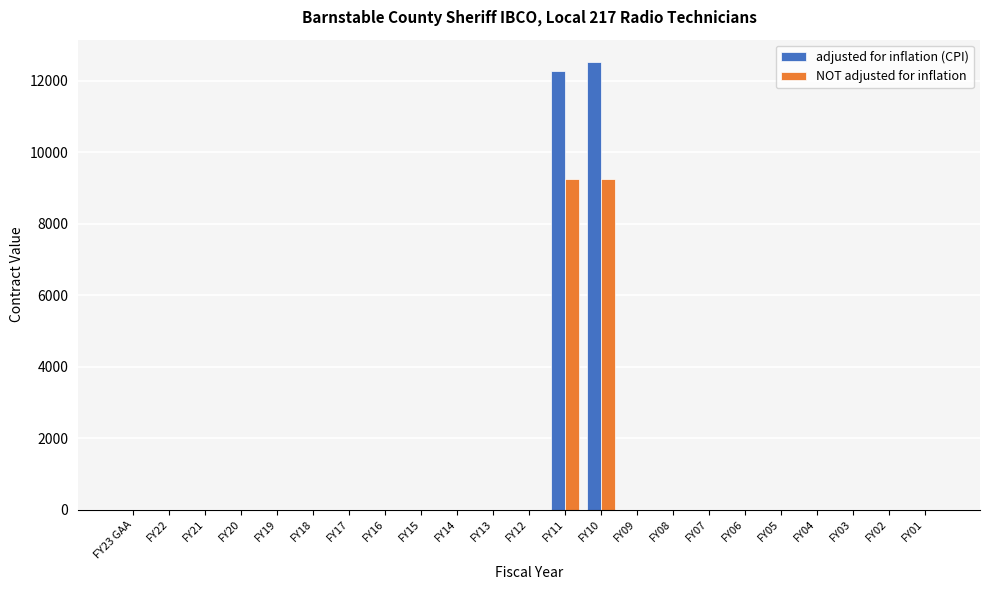

The value of NOT adjusted for inflation at FY12 is 0. True or false?

True